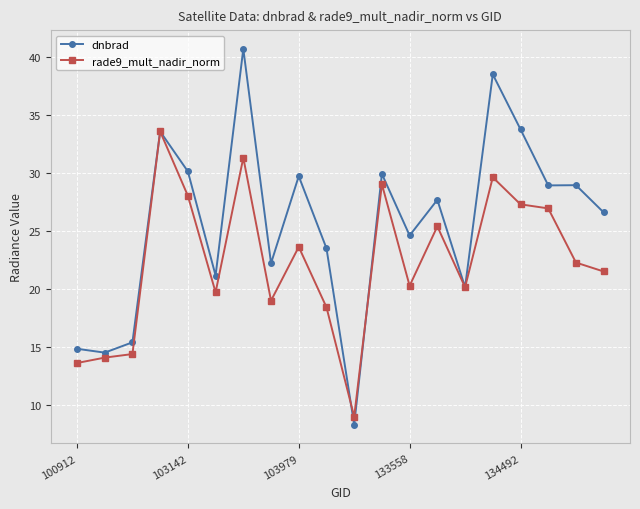

What is the highest value of the rade9_mult_nadir_norm series?

33.6